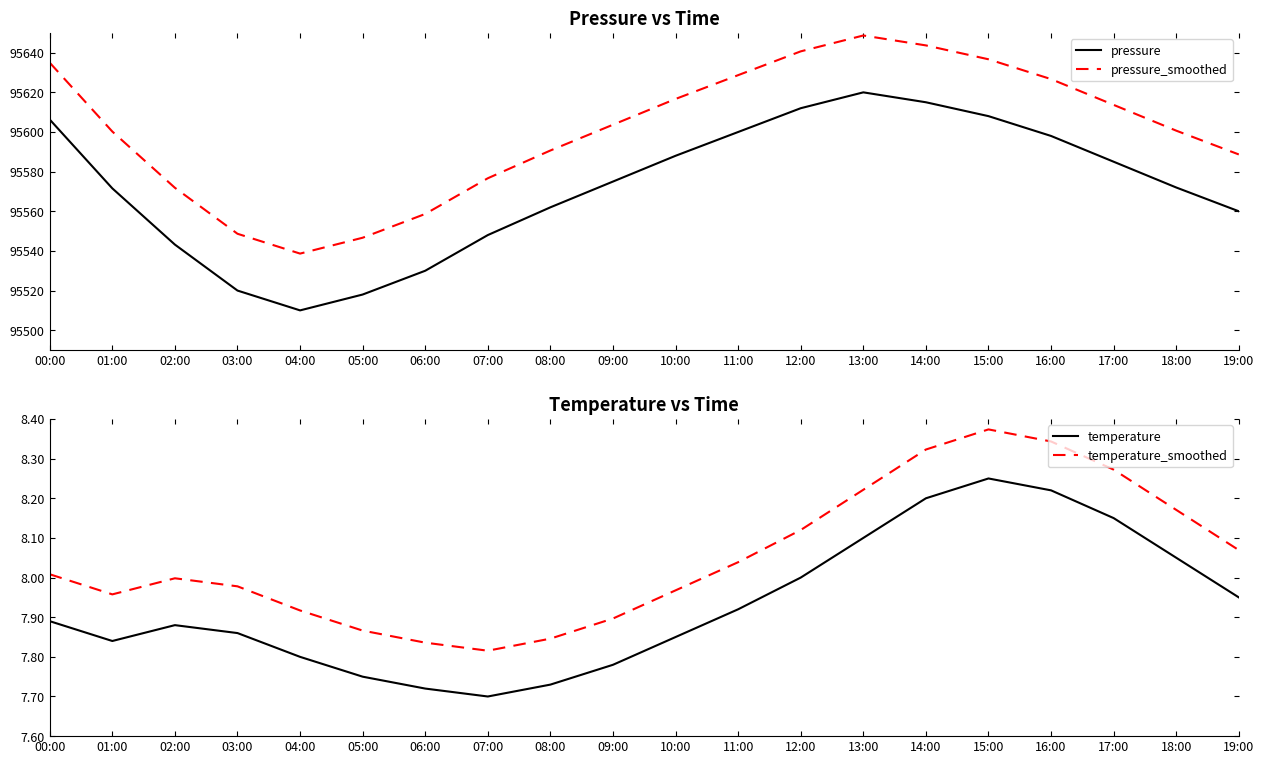

What position from the left is 19:00?

20